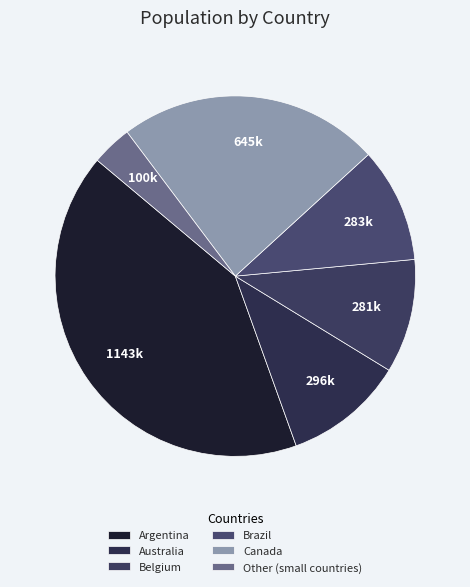

Count the number of slices in the pie.

6